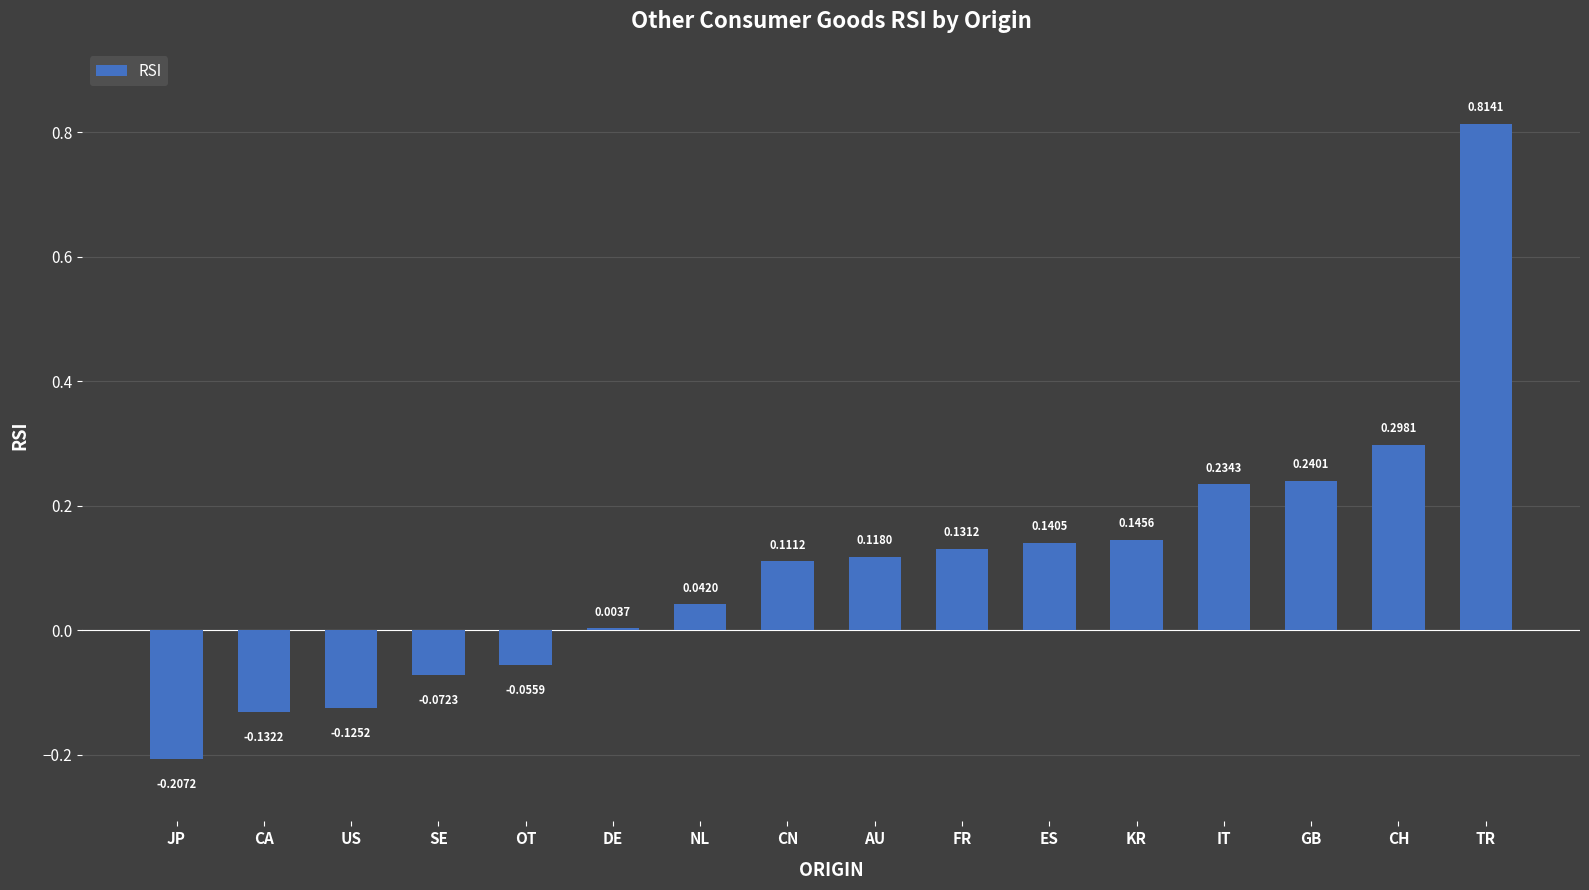

What is the label of the 14th bar from the left?

GB